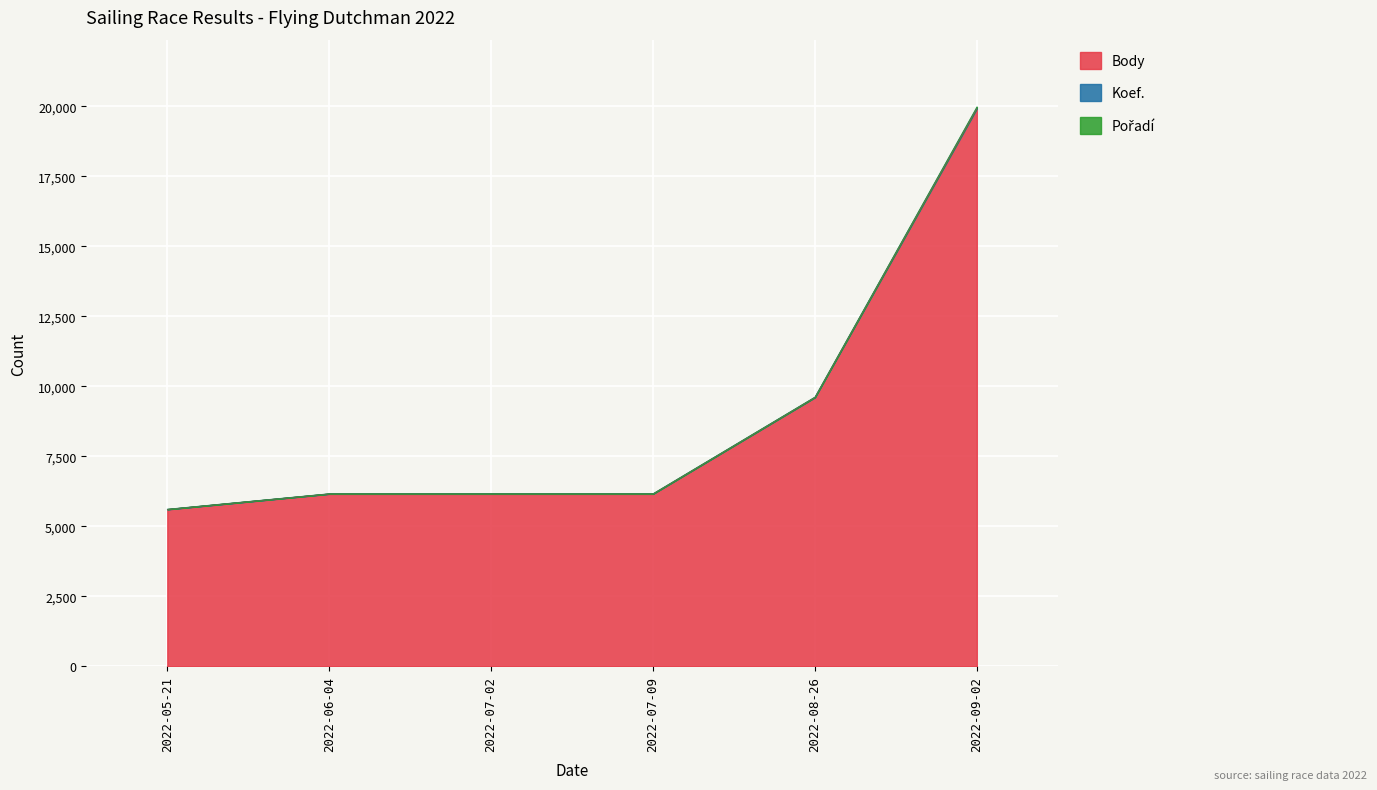

At which category is the sum across all series the highest?

2022-09-02